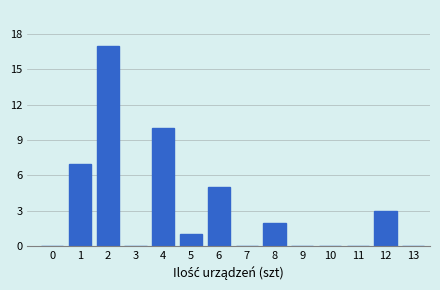

Reading left to right, list all the values displayed in this chart.

0=0	1=7	2=17	3=0	4=10	5=1	6=5	7=0	8=2	9=0	10=0	11=0	12=3	13=0